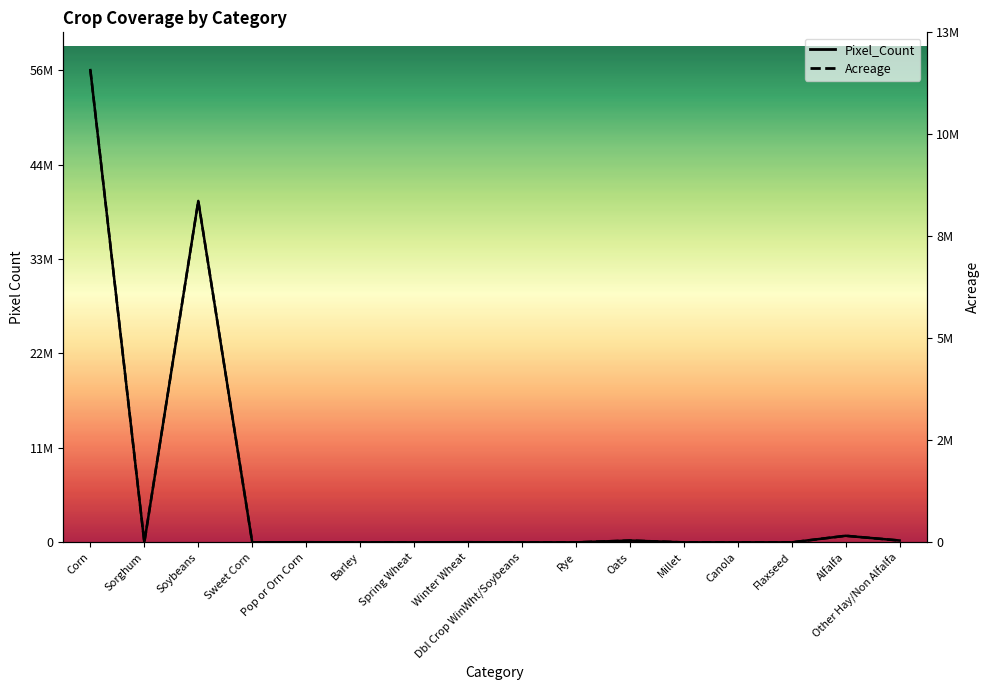

What is the value of the Acreage point at the 11th from the left?

214518.0